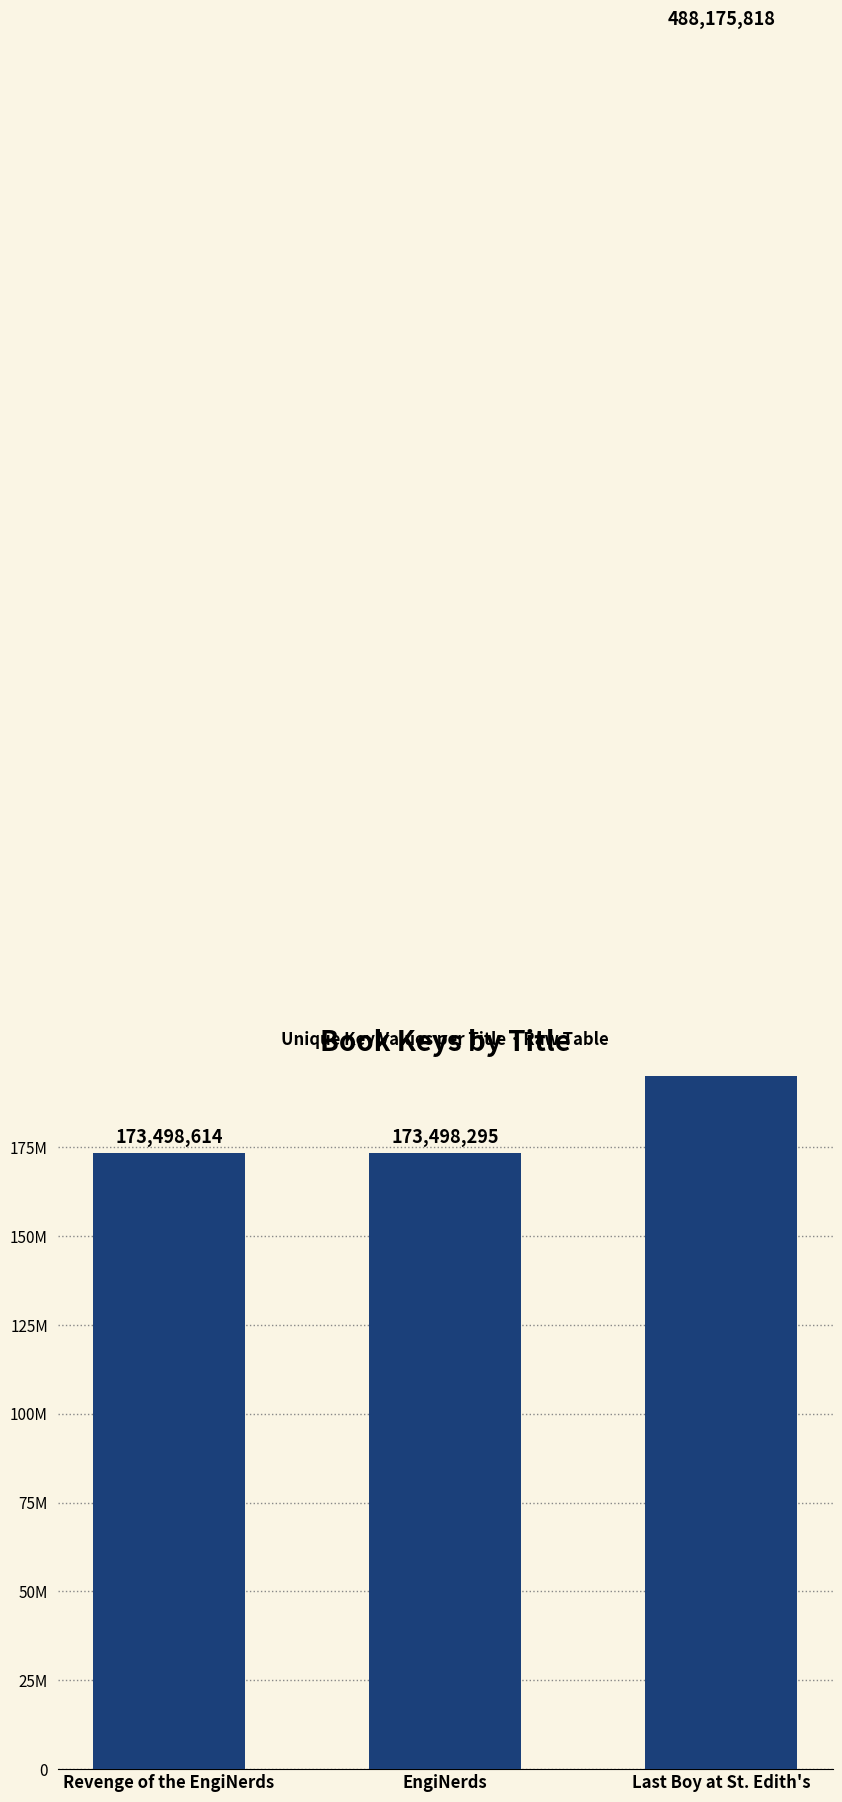

What is the label of the 1st bar from the left?

Revenge of the EngiNerds